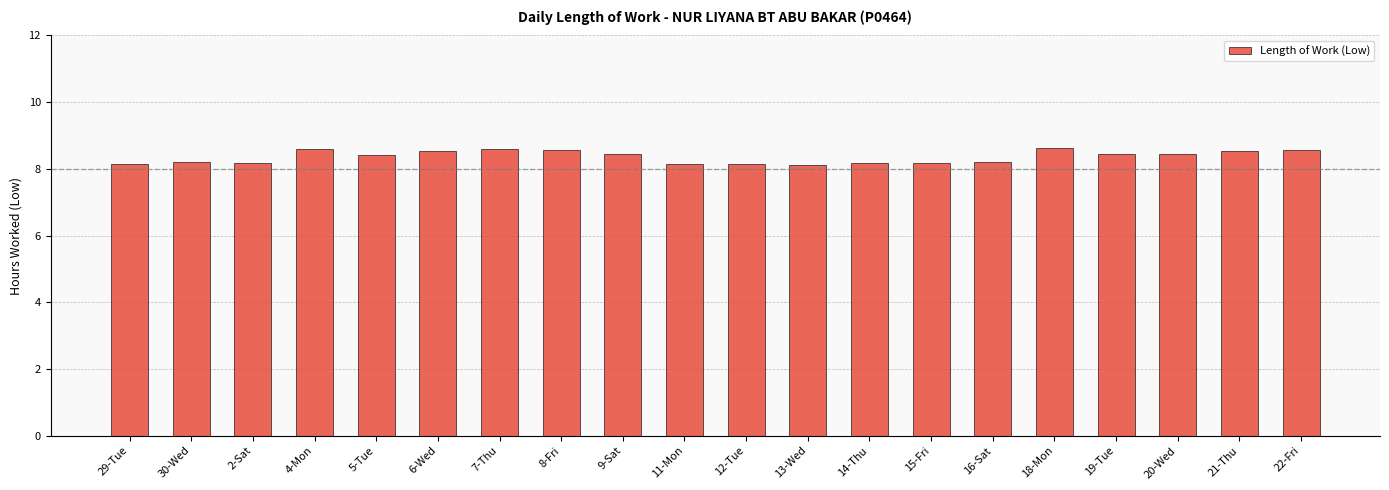

Are the bars horizontal?

No